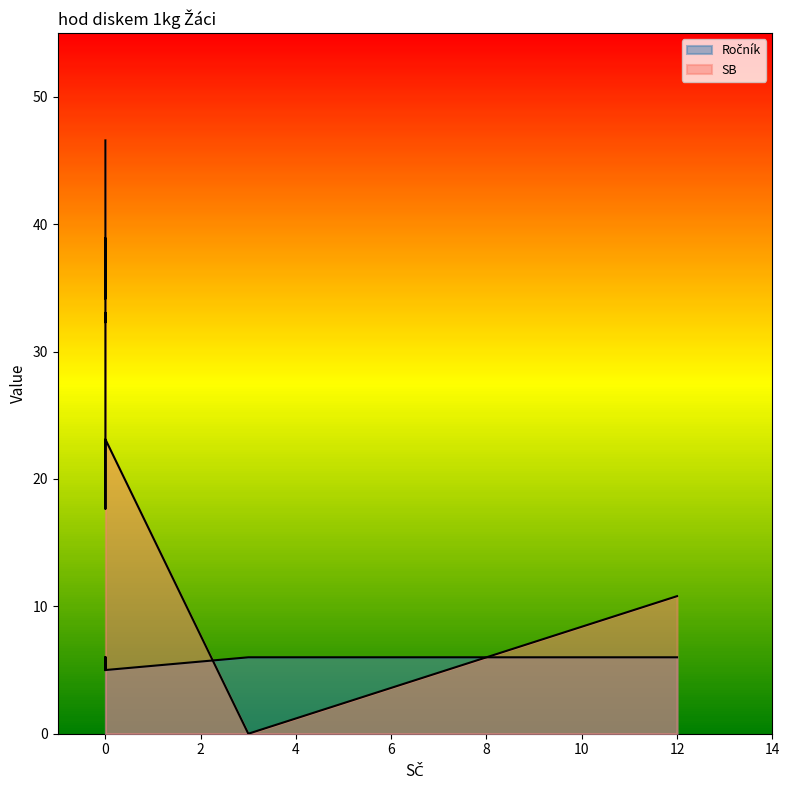

What is the highest value of the Ročník series?

6.0